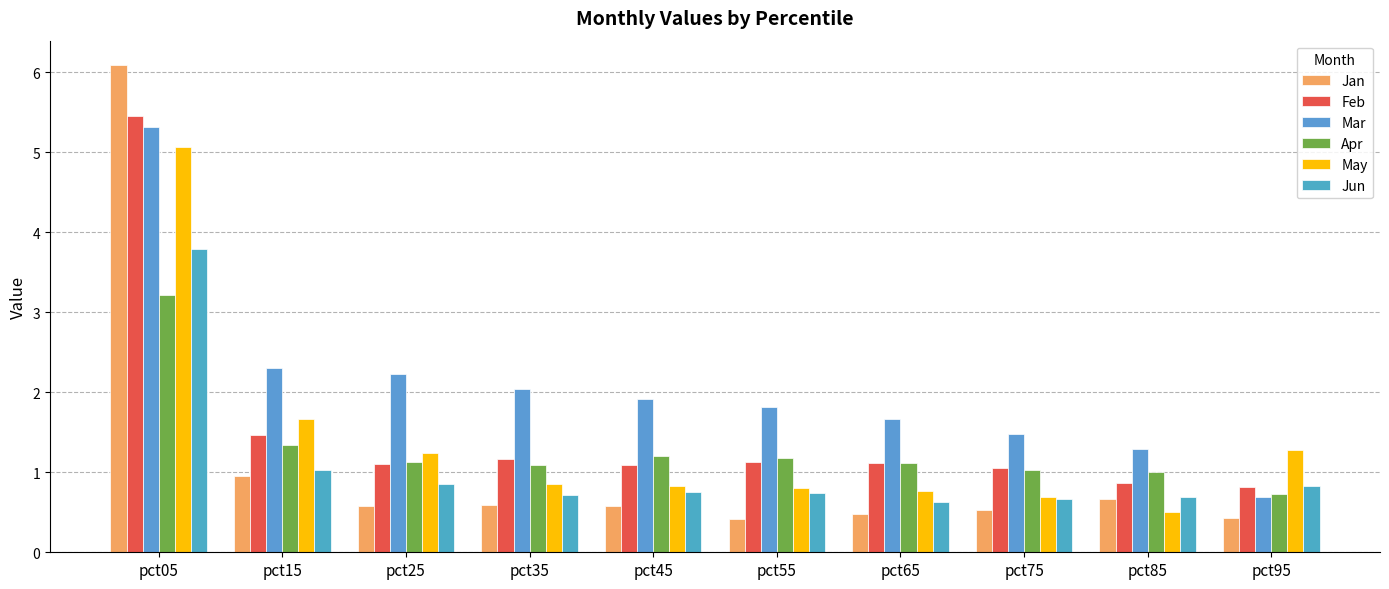

What are all the series names shown in the legend?

Jan, Feb, Mar, Apr, May, Jun